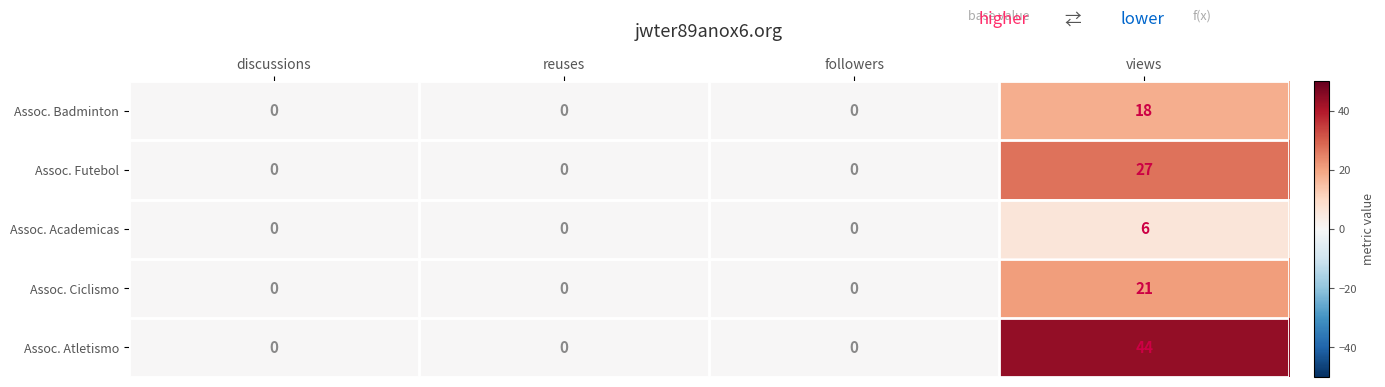

At views, list the series in order from largest to smallest.

Assoc. Atletismo, Assoc. Futebol, Assoc. Ciclismo, Assoc. Badminton, Assoc. Academicas